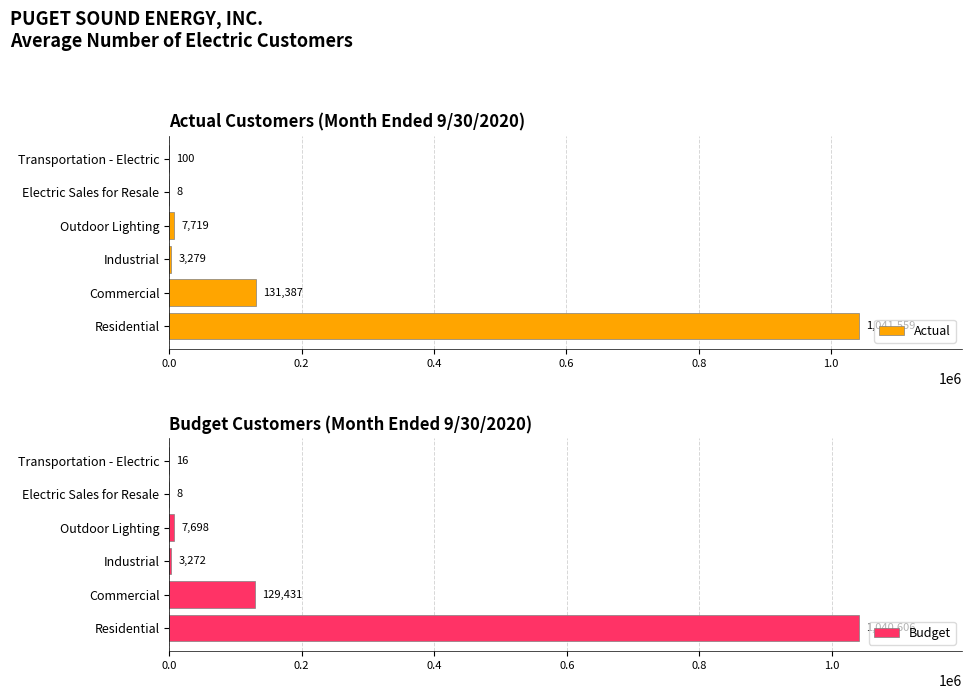

The Actual series shows 3279 at Industrial. True or false?

True